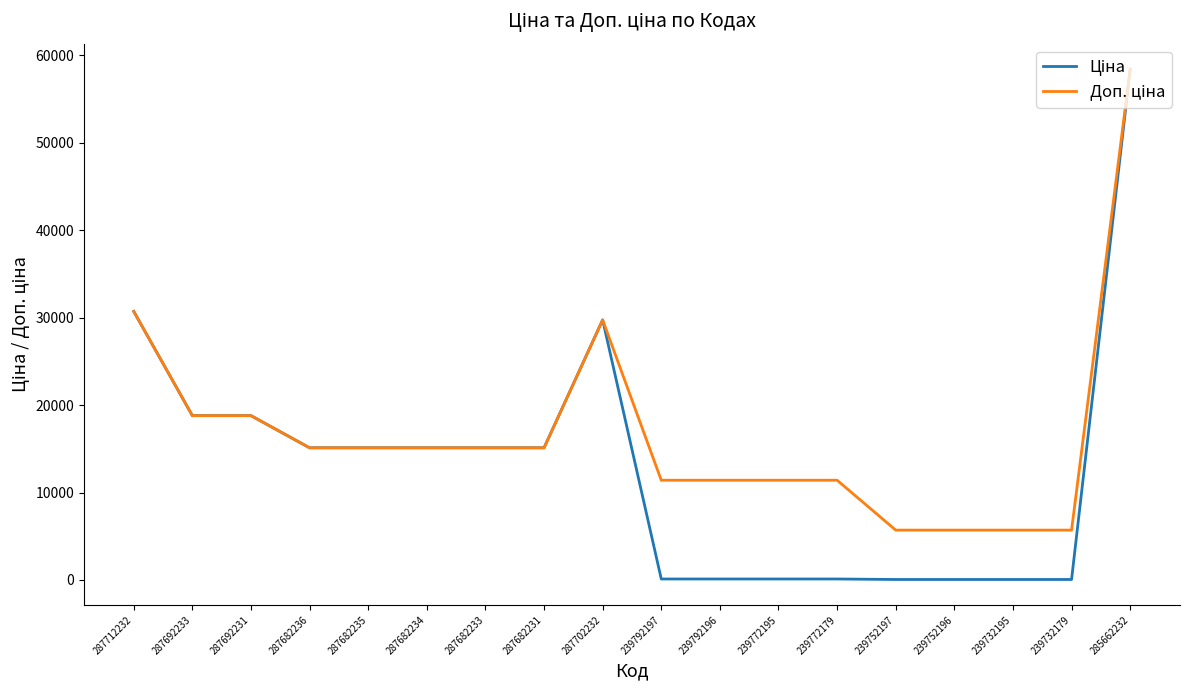

What is the greatest value displayed?

58426.5